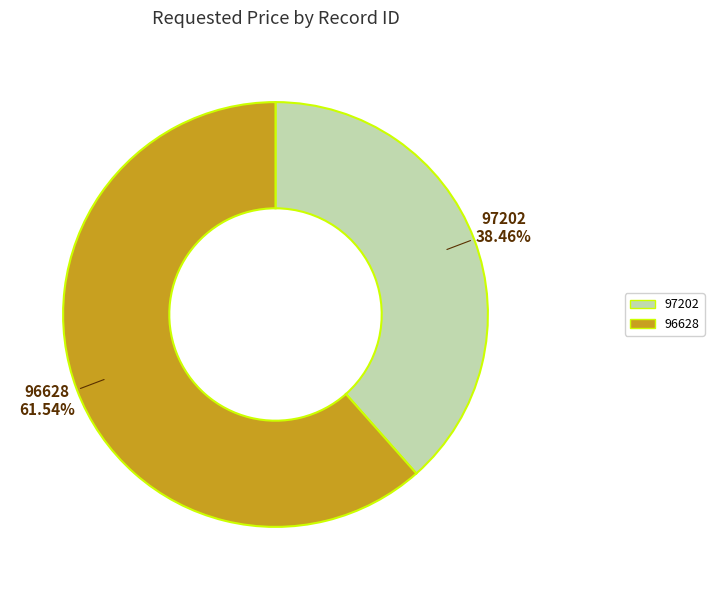

Is it true that 96628 is 62% of the pie?

True